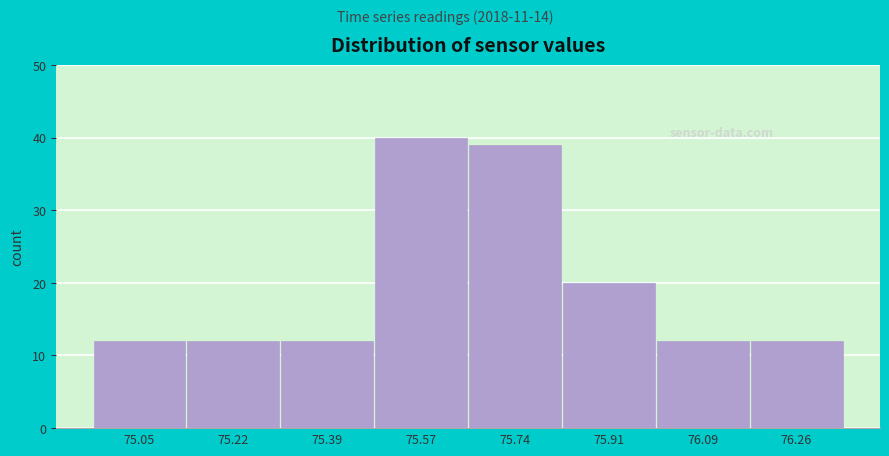

Reading left to right, what are all the values shown in this chart?

12	12	12	40	39	20	12	12